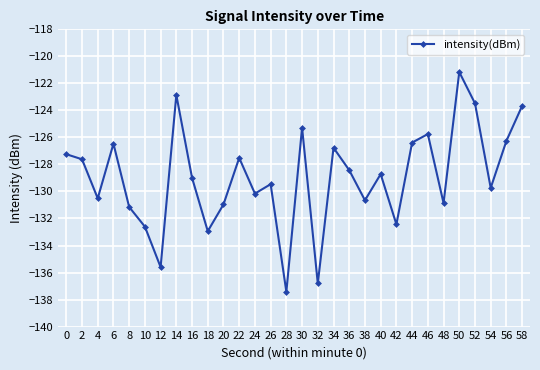

How many points are higher than both their immediate neighbors (excluding endpoints)?

9